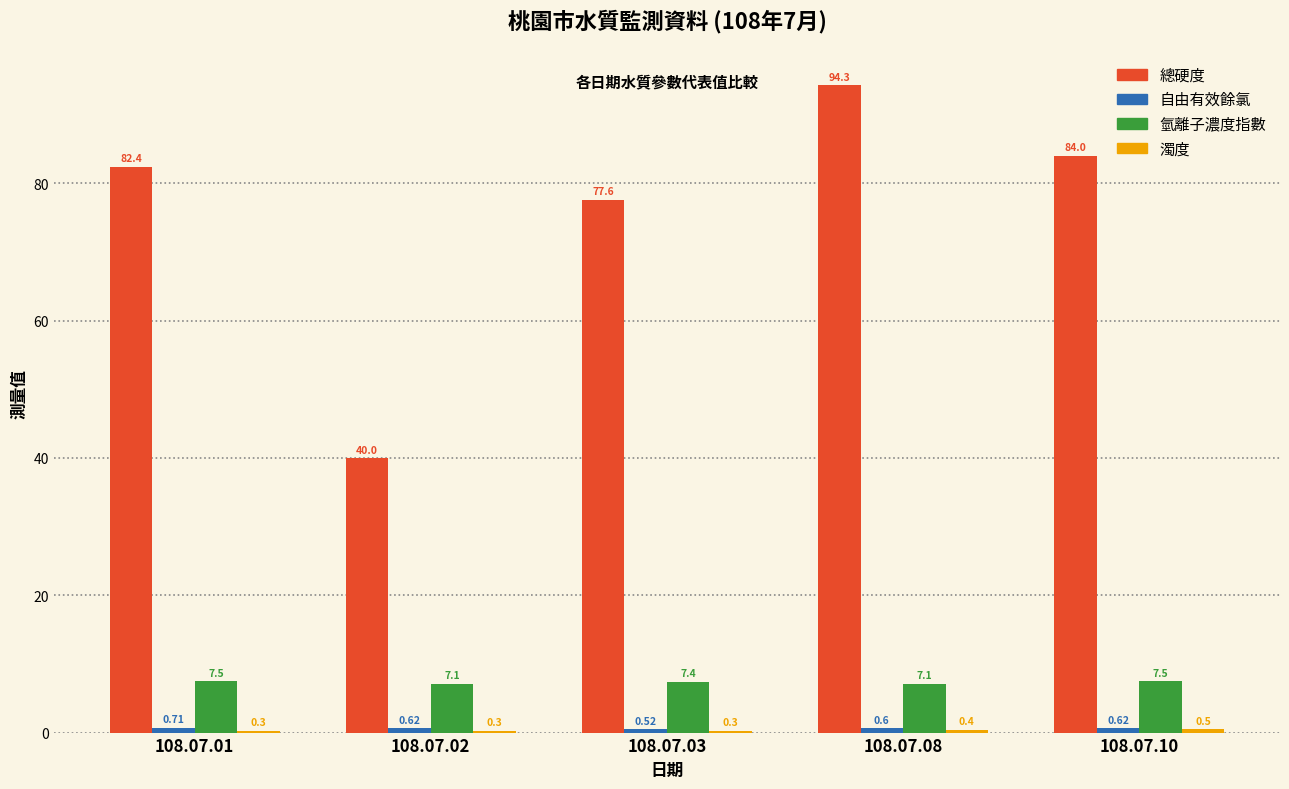

Between 108.07.02 and 108.07.03, which series saw the biggest shift?

總硬度